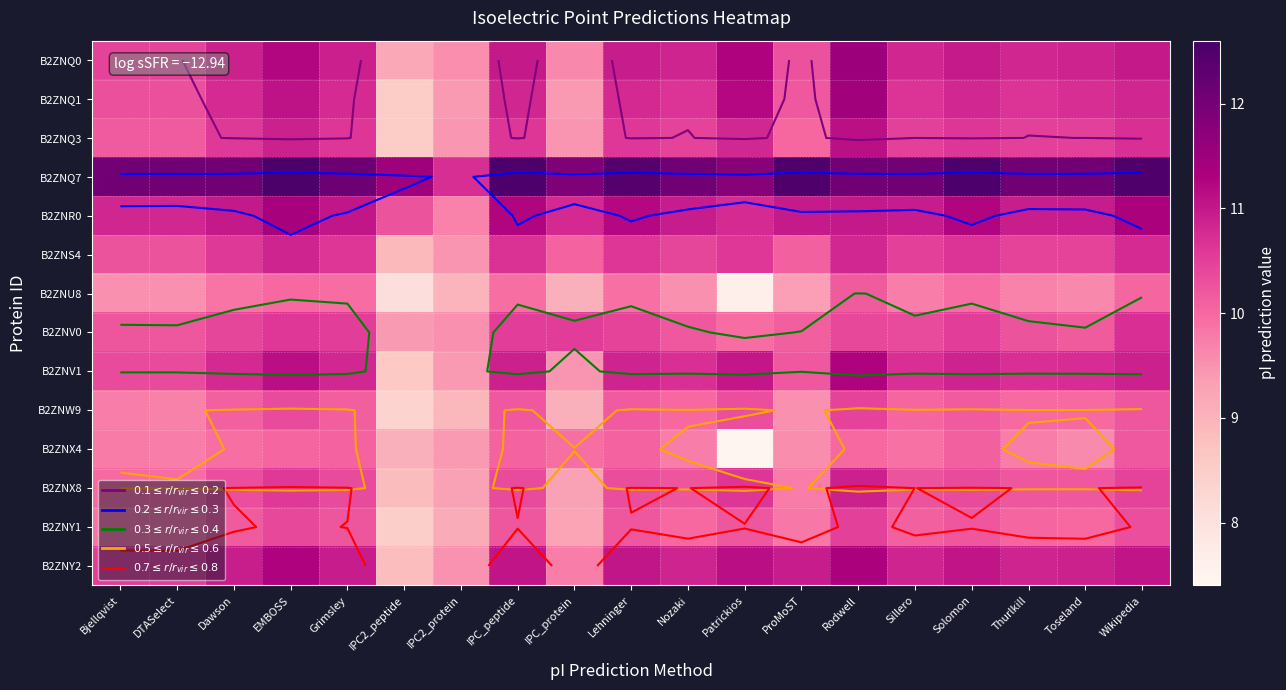

What is the sum of all B2ZNY1 values?

188.9